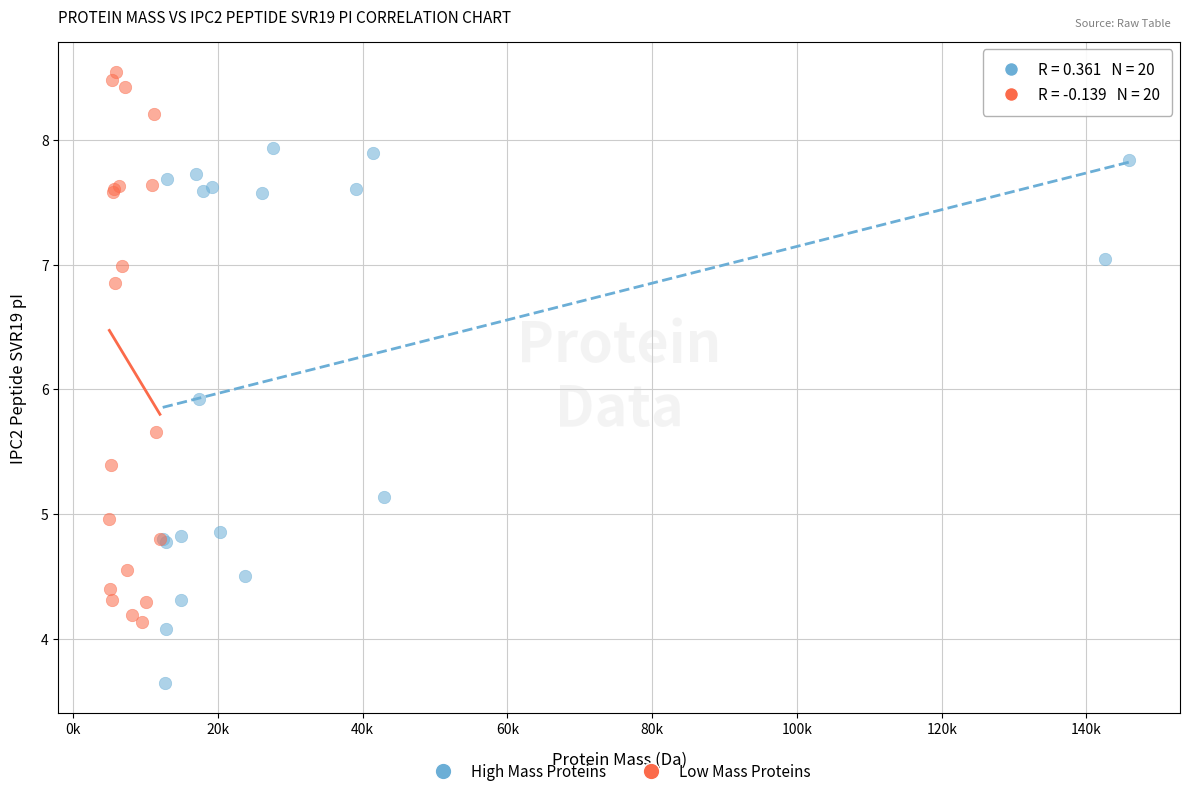

Which series contains the highest Y value?

Low Mass Proteins